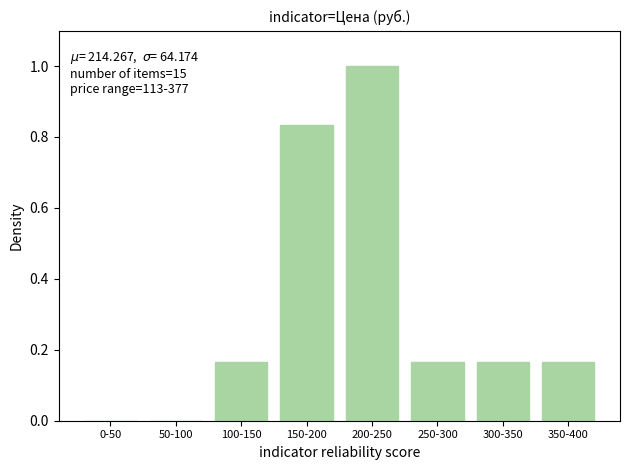

Are the bars horizontal?

No